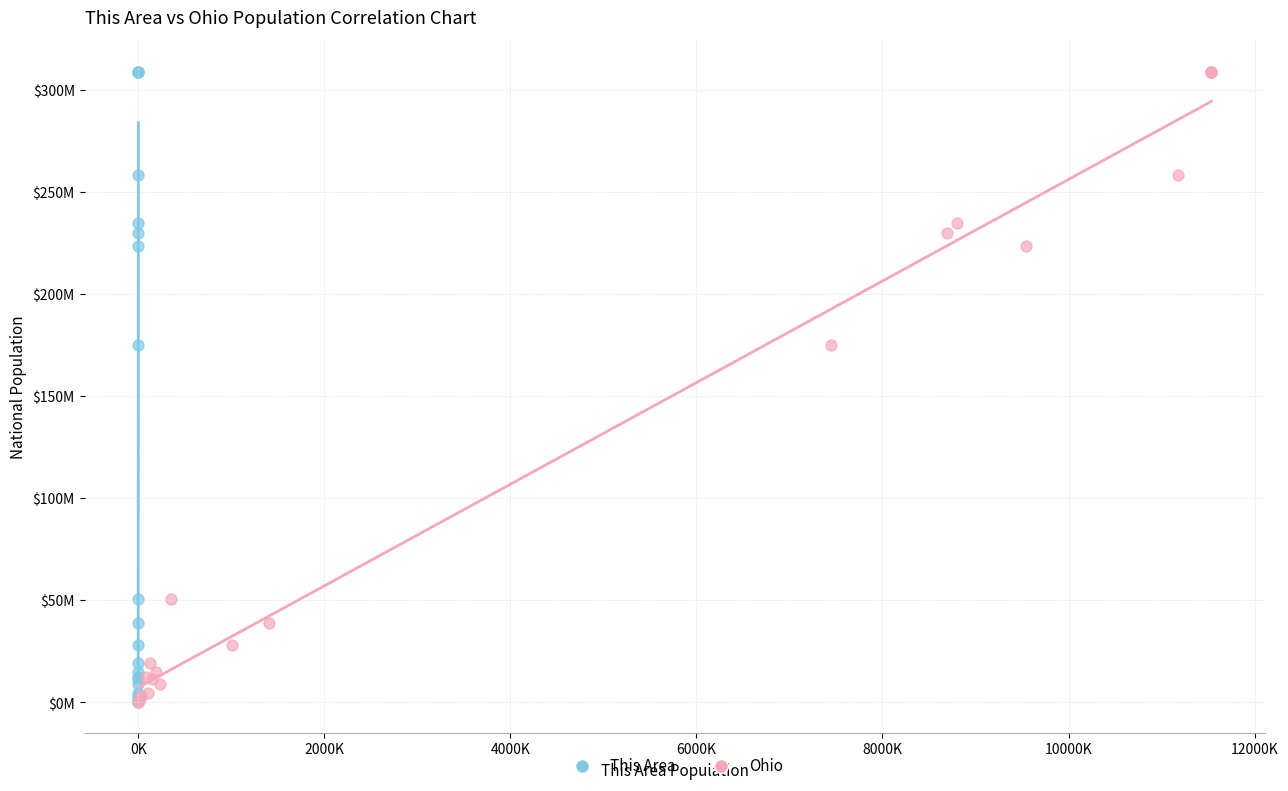

What are all the series names shown in the legend?

This Area, Ohio